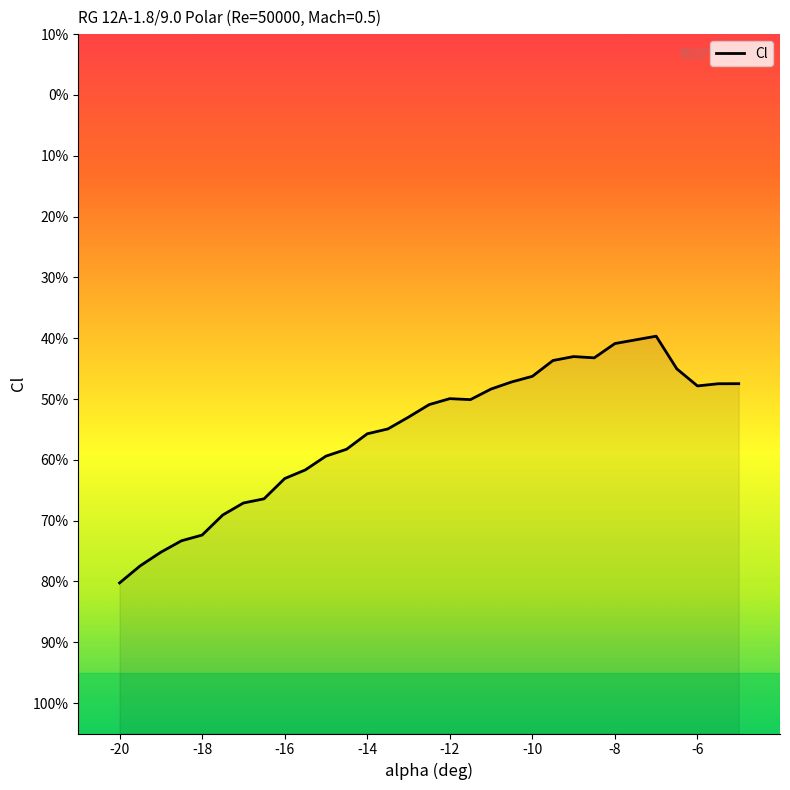

What is the smallest value displayed?

-0.8